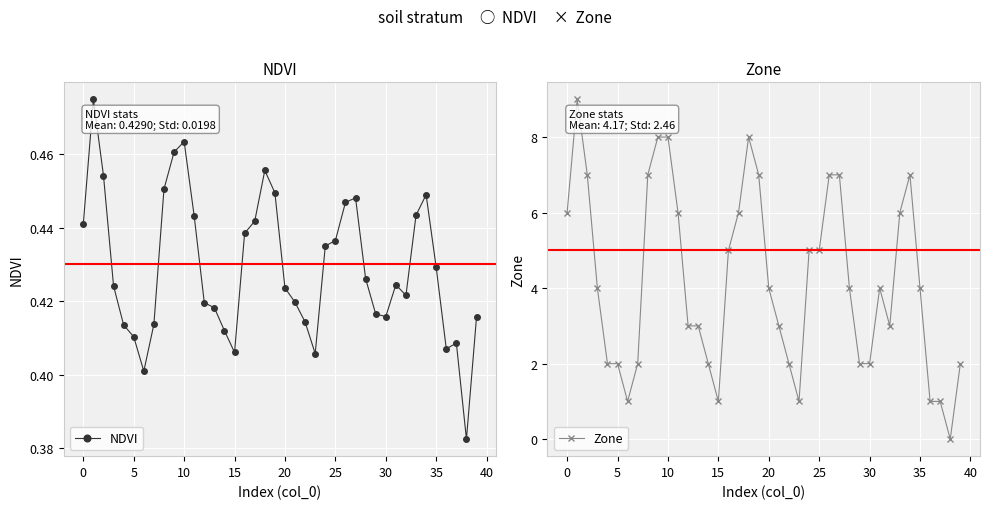

In Zone, how many points are lower than both neighbors (excluding endpoints)?

5